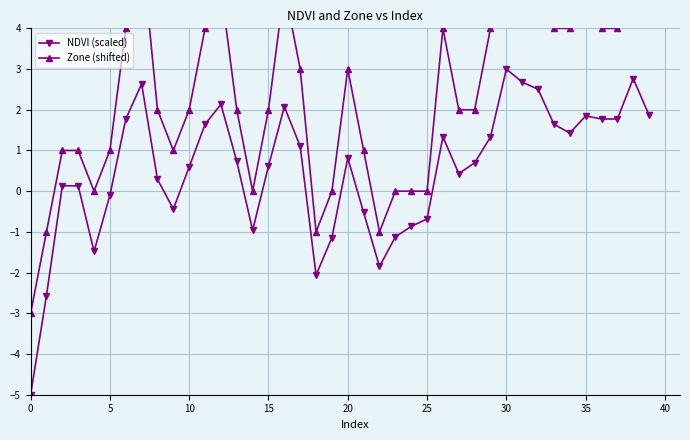

Which category has the highest value in the NDVI (scaled) series?

30